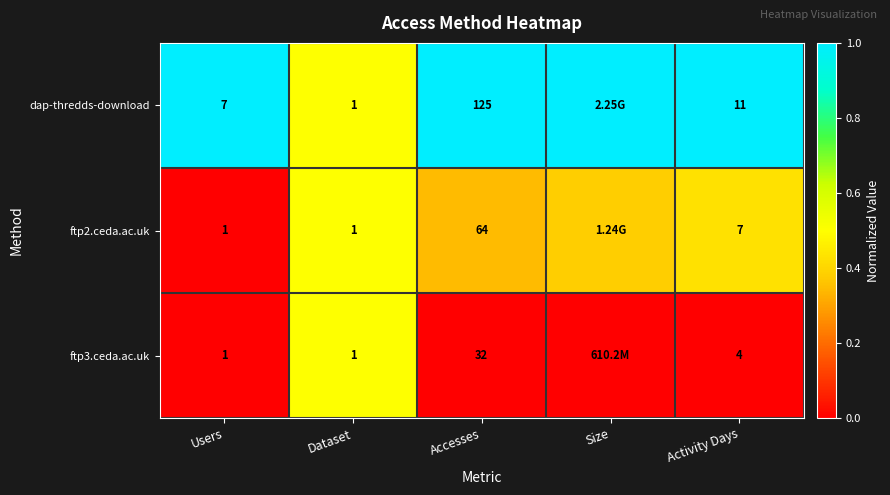

Rank the series at Accesses from highest to lowest value.

dap-thredds-download, ftp2.ceda.ac.uk, ftp3.ceda.ac.uk